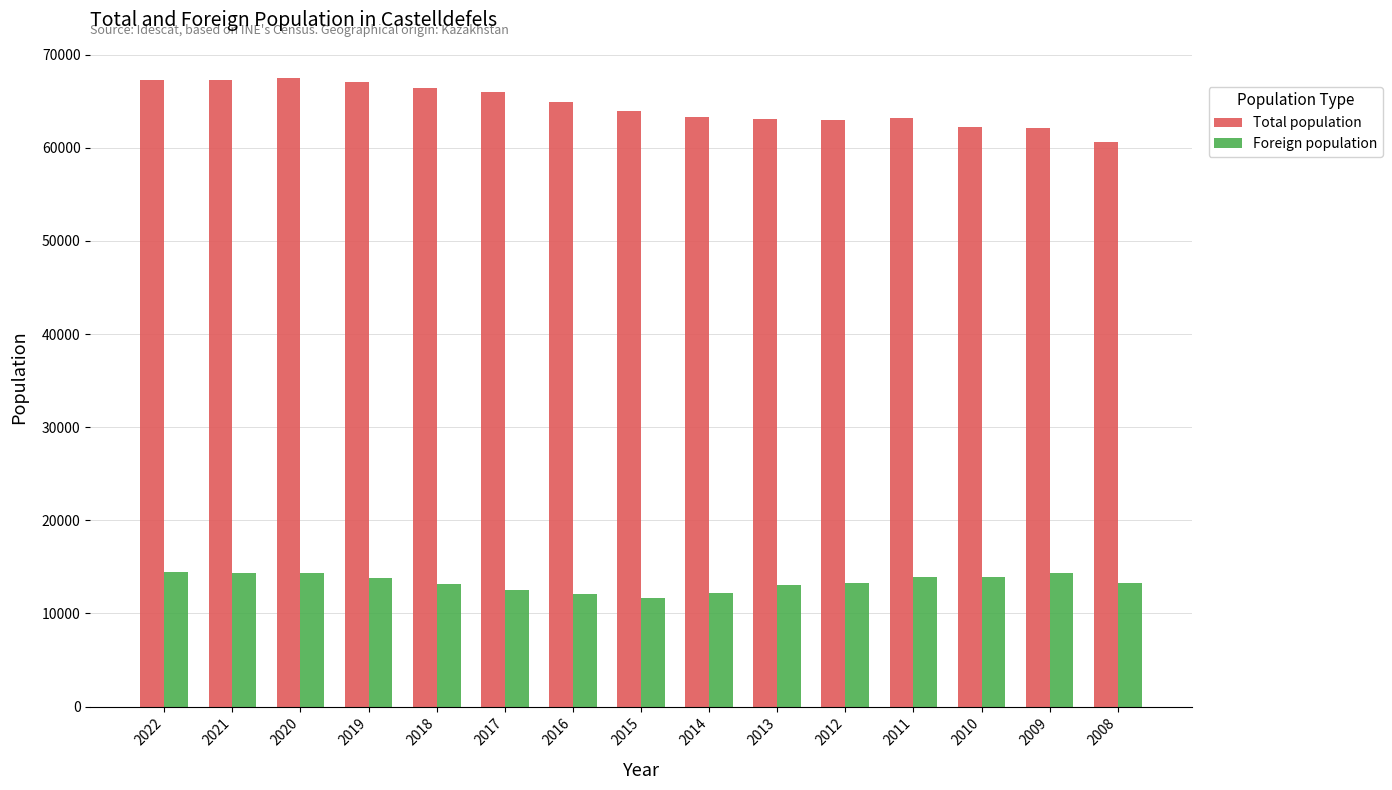

Count the number of categories in the chart.

15